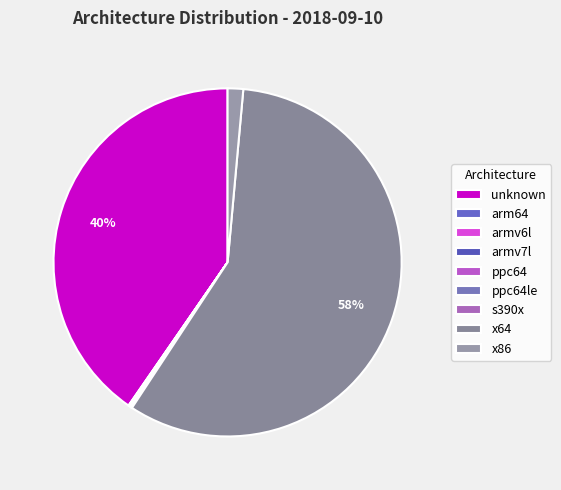

Does arm64 account for over 50% of the chart?

No